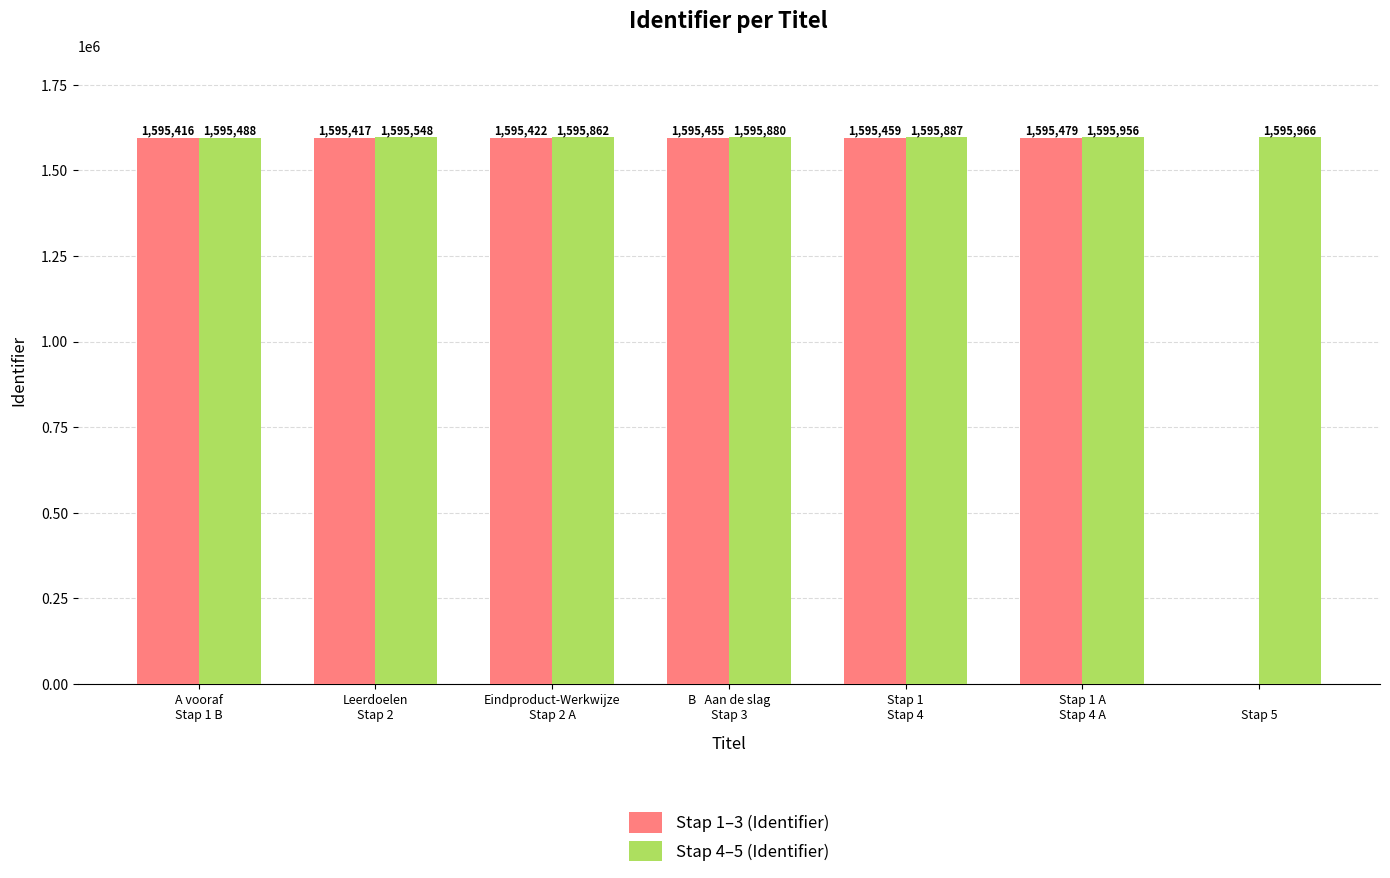

Reading right to left, list all the values displayed in this chart.

Stap 1–3 (Identifier): 
Stap 5=0	Stap 1 A
Stap 4 A=1595479	Stap 1
Stap 4=1595459	B   Aan de slag
Stap 3=1595455	Eindproduct-Werkwijze
Stap 2 A=1595422	Leerdoelen
Stap 2=1595417	A vooraf
Stap 1 B=1595416
Stap 4–5 (Identifier): 
Stap 5=1595966	Stap 1 A
Stap 4 A=1595956	Stap 1
Stap 4=1595887	B   Aan de slag
Stap 3=1595880	Eindproduct-Werkwijze
Stap 2 A=1595862	Leerdoelen
Stap 2=1595548	A vooraf
Stap 1 B=1595488